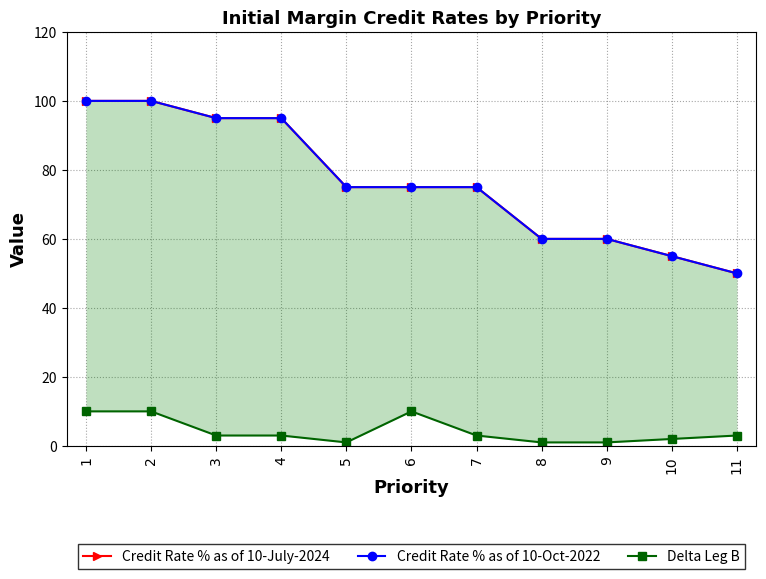

At 11, list the series in order from smallest to largest.

Delta Leg B, Credit Rate % as of 10-July-2024, Credit Rate % as of 10-Oct-2022